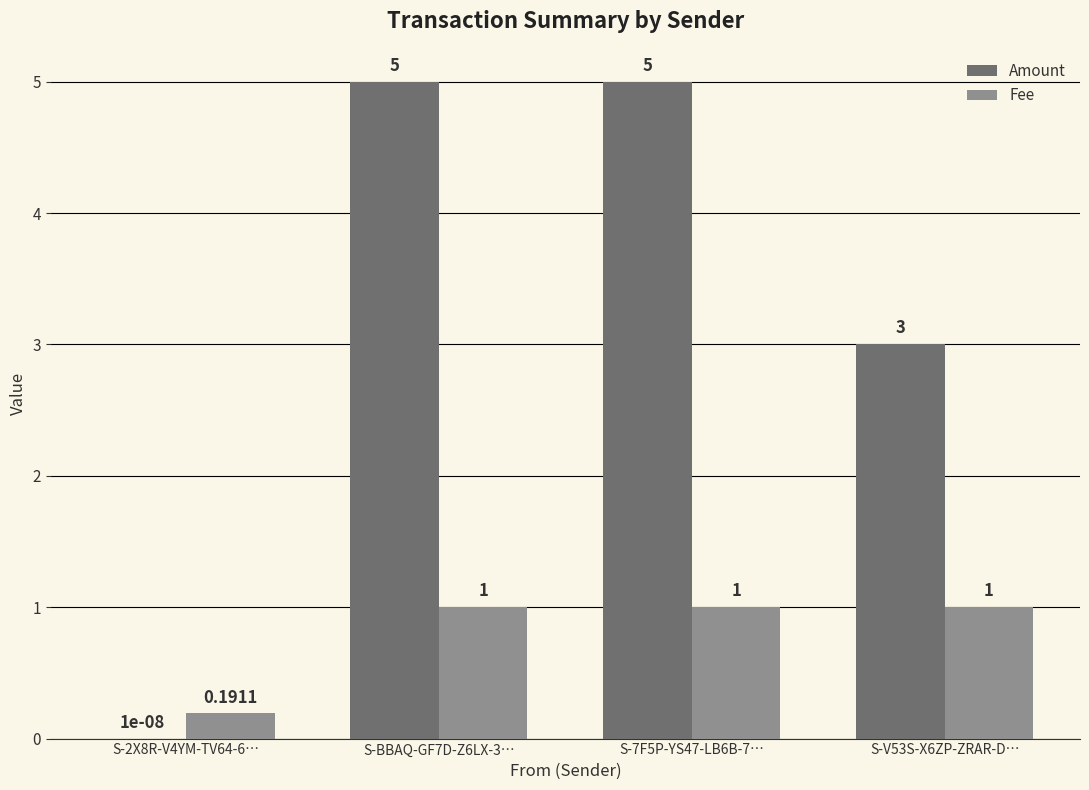

Which series has the largest total across all categories?

Amount